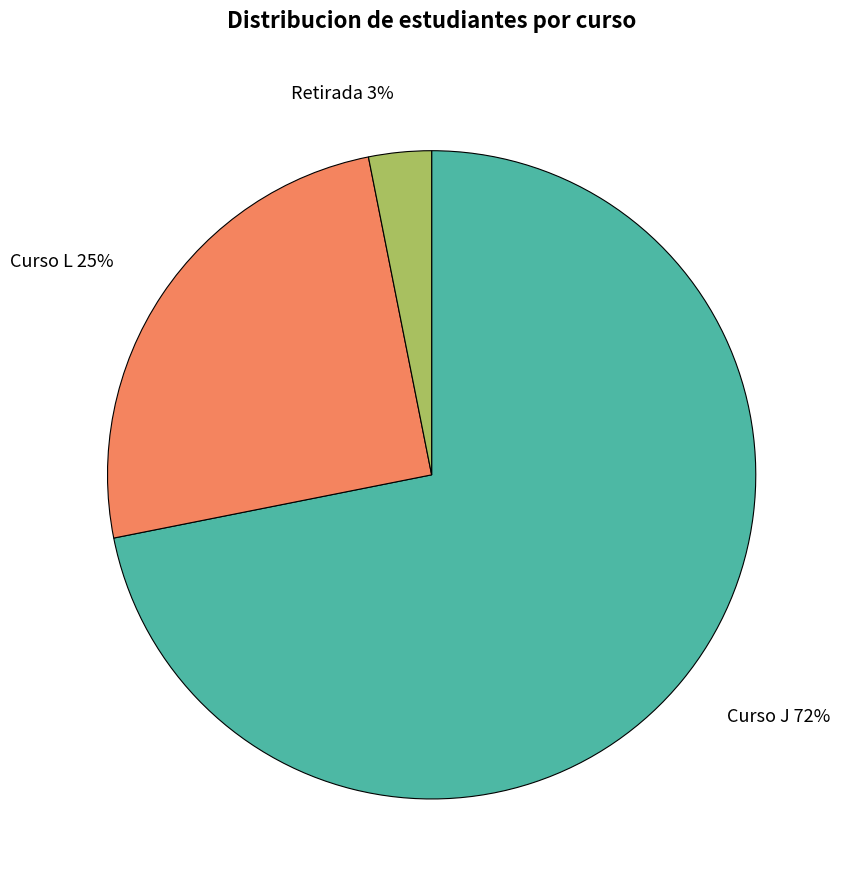

Is it true that Curso J is 65% of the pie?

False